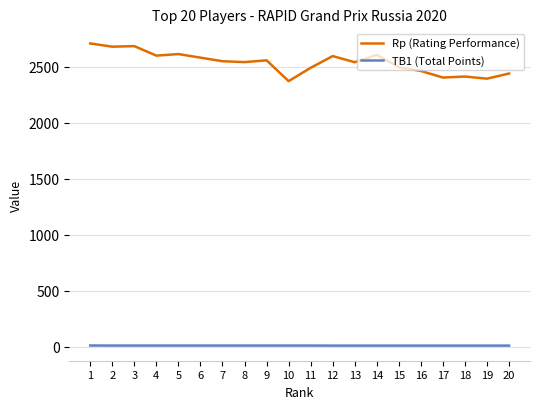

What is the difference between the maximum and minimum values in the TB1 (Total Points) series?

1.0